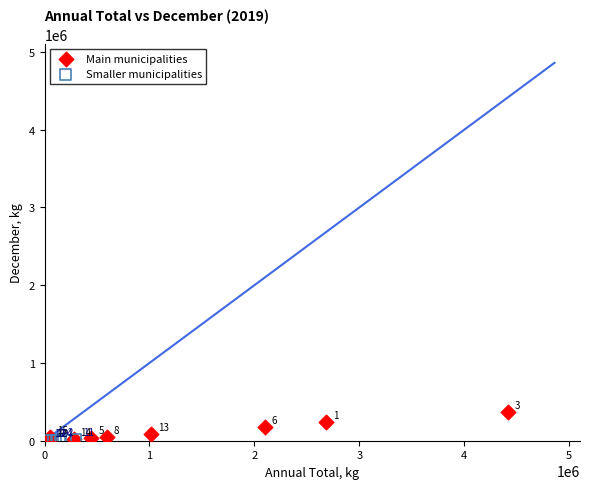

Which series has the widest spread of Y values?

Main municipalities